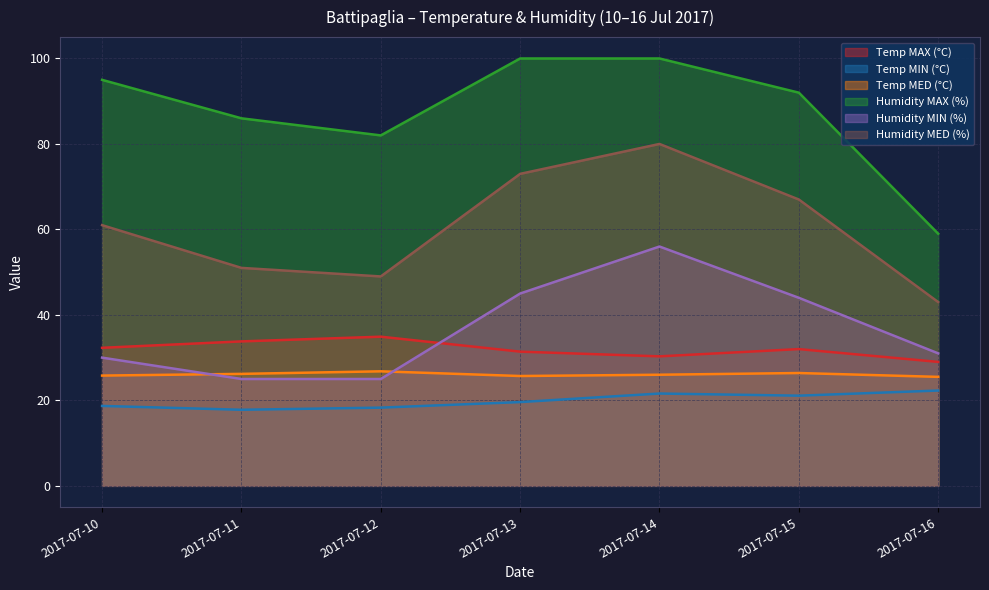

How many distinct data groups are displayed?

6